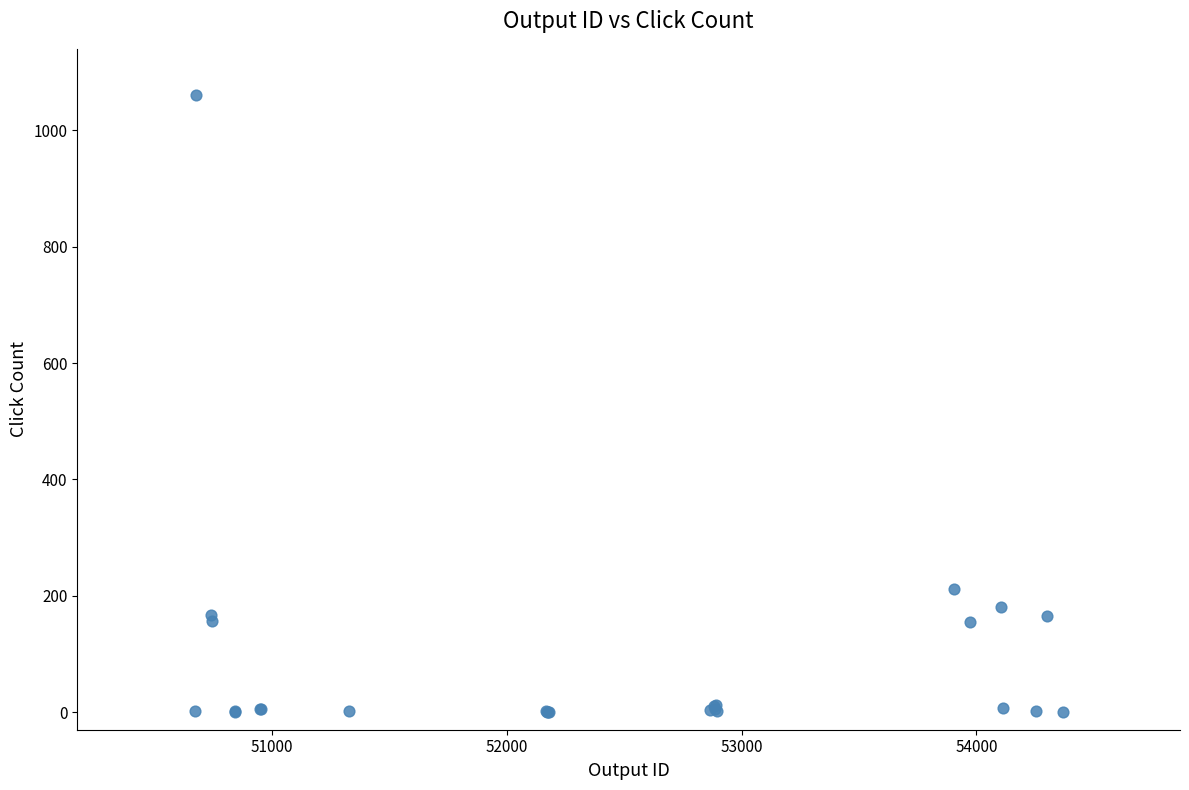

What Y value in the scatter plot is closest to 530?

212